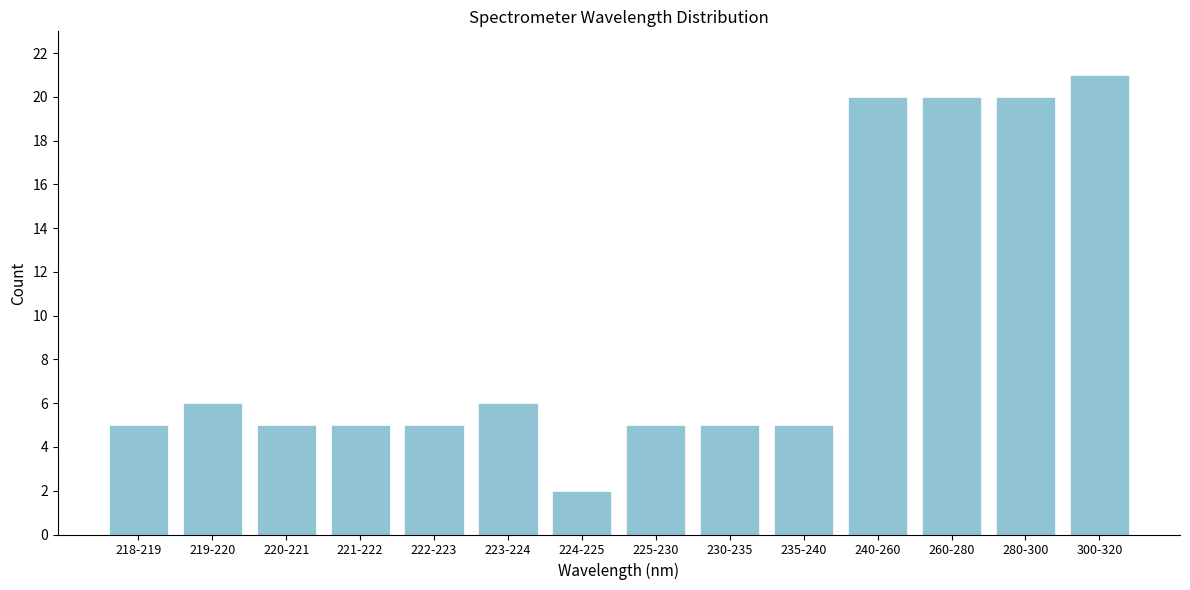

Reading left to right, extract all data points from this chart.

5	6	5	5	5	6	2	5	5	5	20	20	20	21